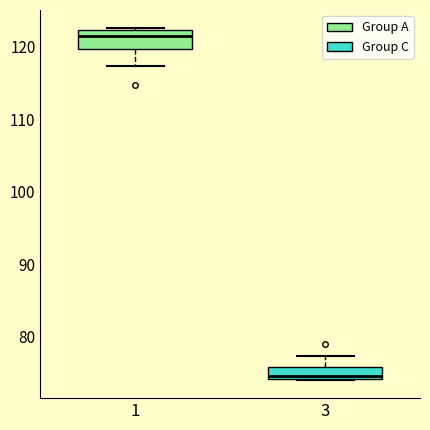

Reading left to right, read every box against the y-axis: the position of its median line, the range the box covers, and the ends of its whiskers. The values are not printed on the chart, so give them approximately, as read against the axis.

1: median 122 (just below the box's upper edge), box 120 to 122, whiskers 117 to 123
3: median 75, box 74 to 76, whiskers 74 to 77